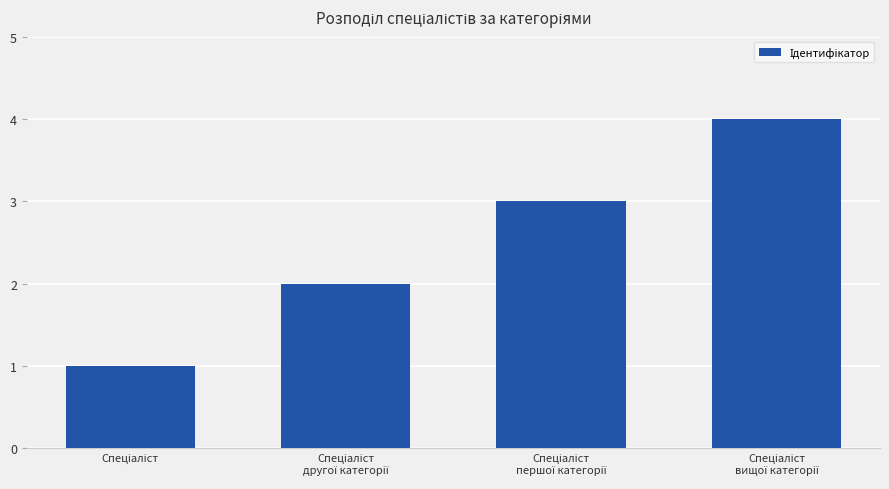

What is the maximum value shown in the chart?

4